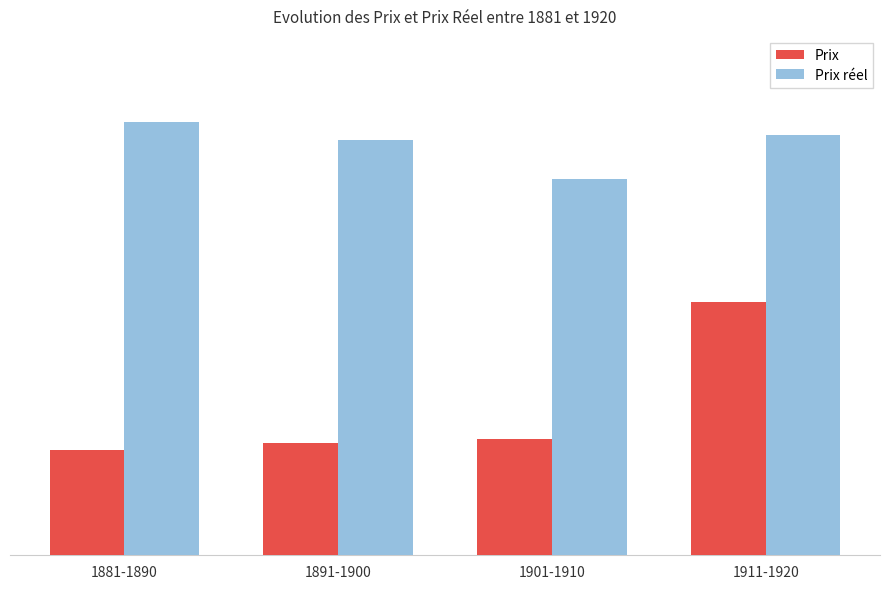

Are the bars grouped side by side (vs. stacked)?

Yes